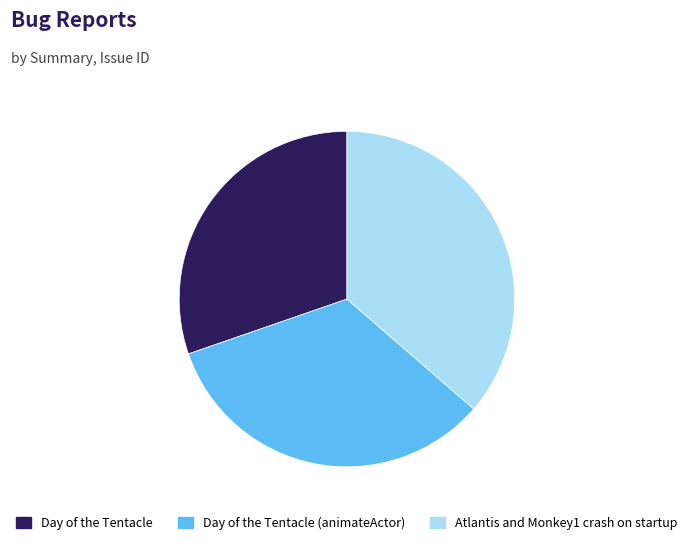

Is there any slice that represents more than half of the pie?

No